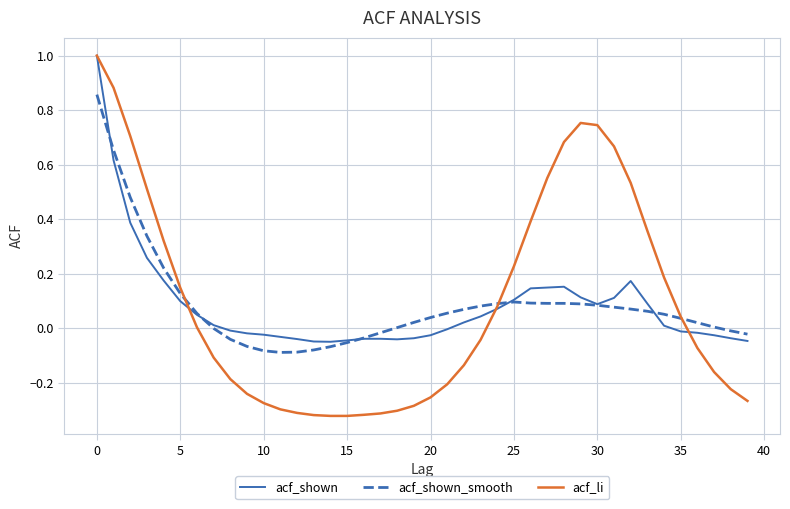

Which series has the largest total across all categories?

acf_li